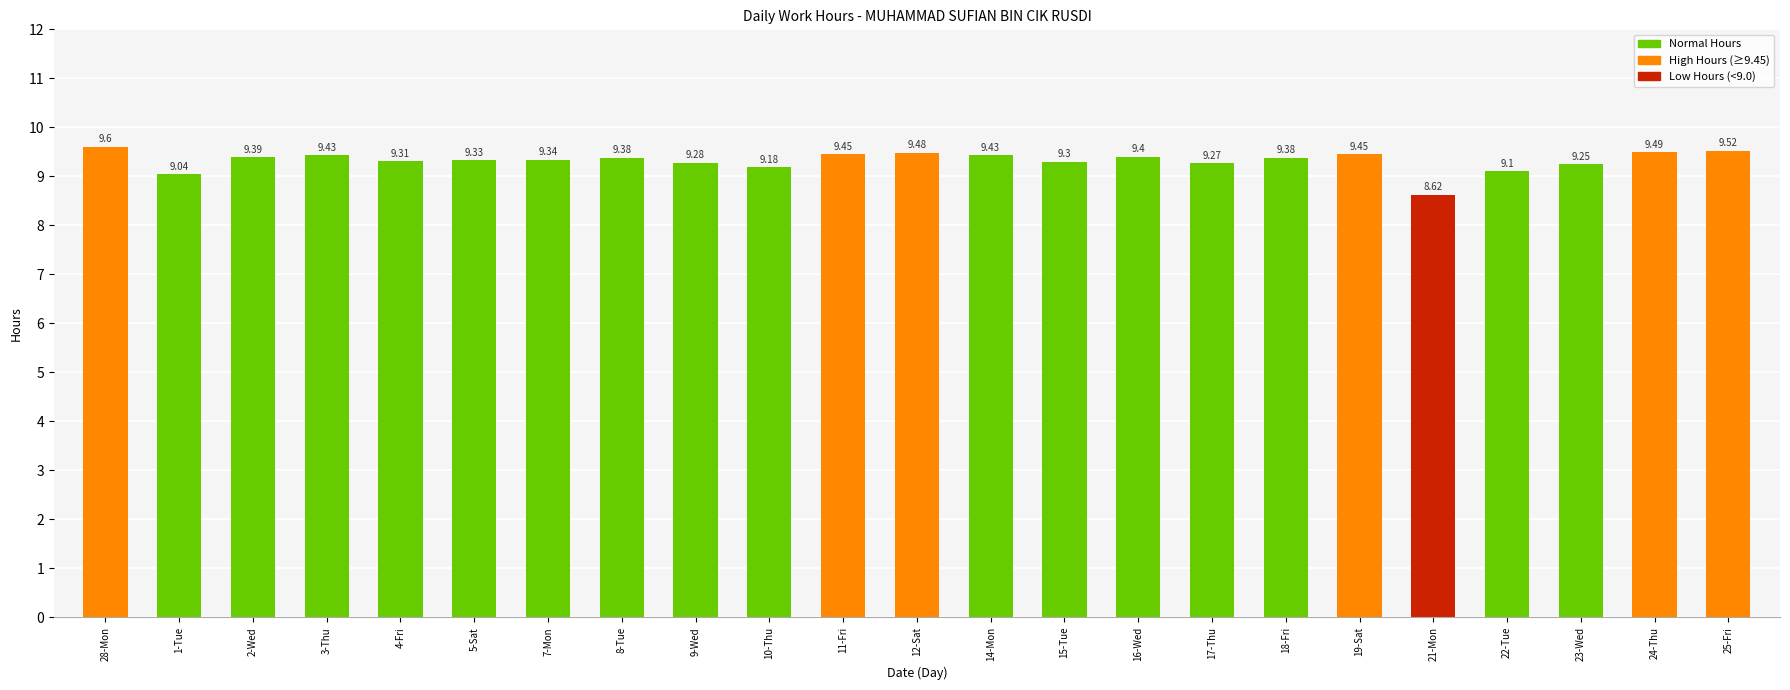

What is the sum of all values?

214.4